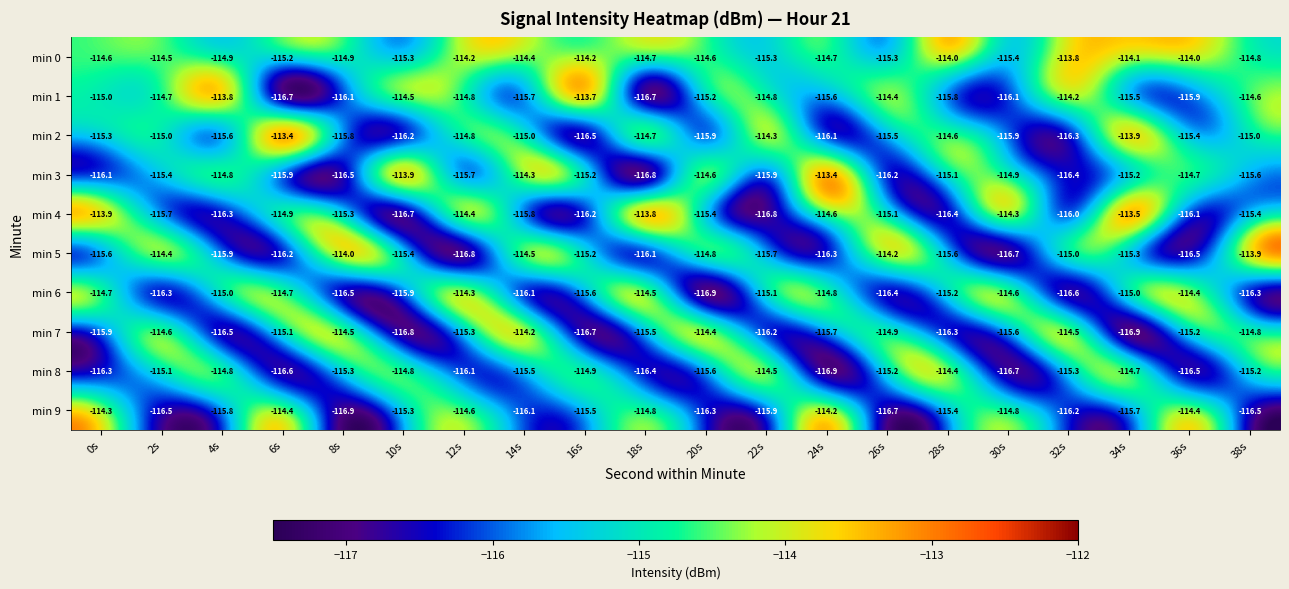

The value of min 0 at 30s is -163.5. True or false?

False